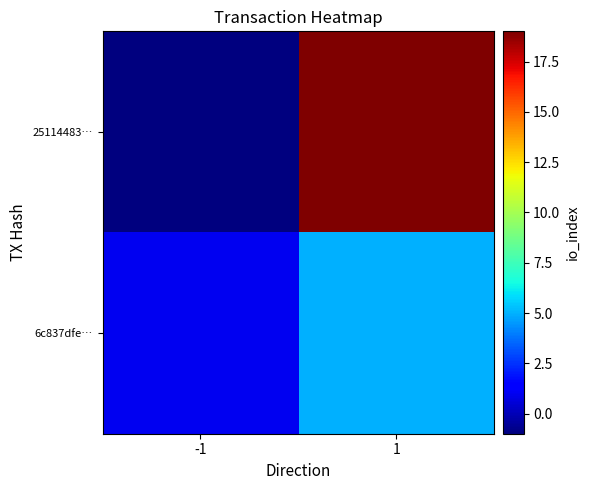

Which series has the largest range (max minus min)?

25114483…